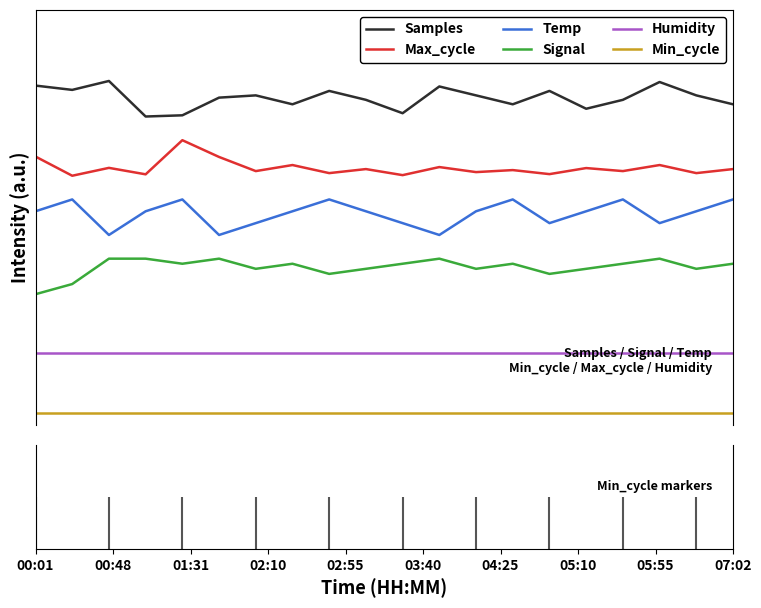

What are all the series names shown in the legend?

Samples, Max_cycle, Temp, Signal, Humidity, Min_cycle